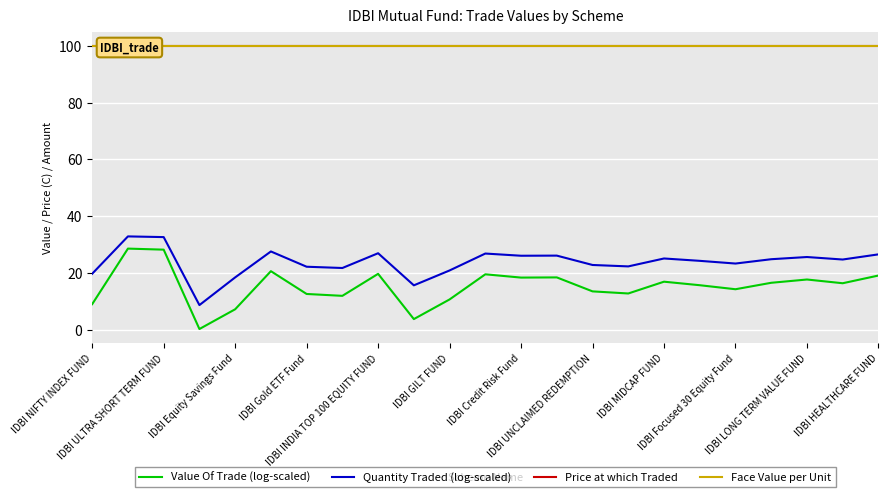

Where is Price at which Traded nearest to the value 99?

IDBI NIFTY INDEX FUND